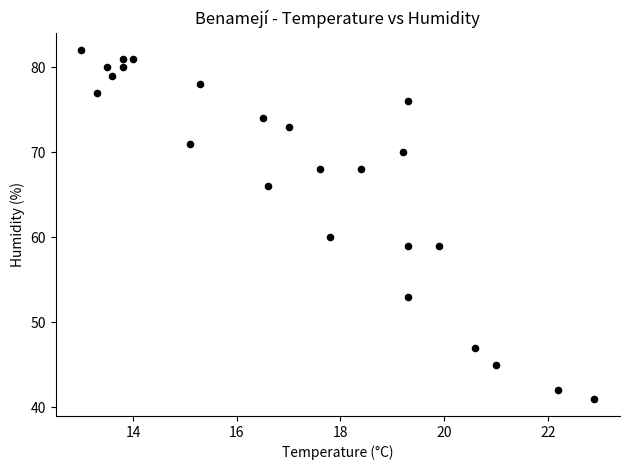

What is the range of Y values (max minus min)?

41